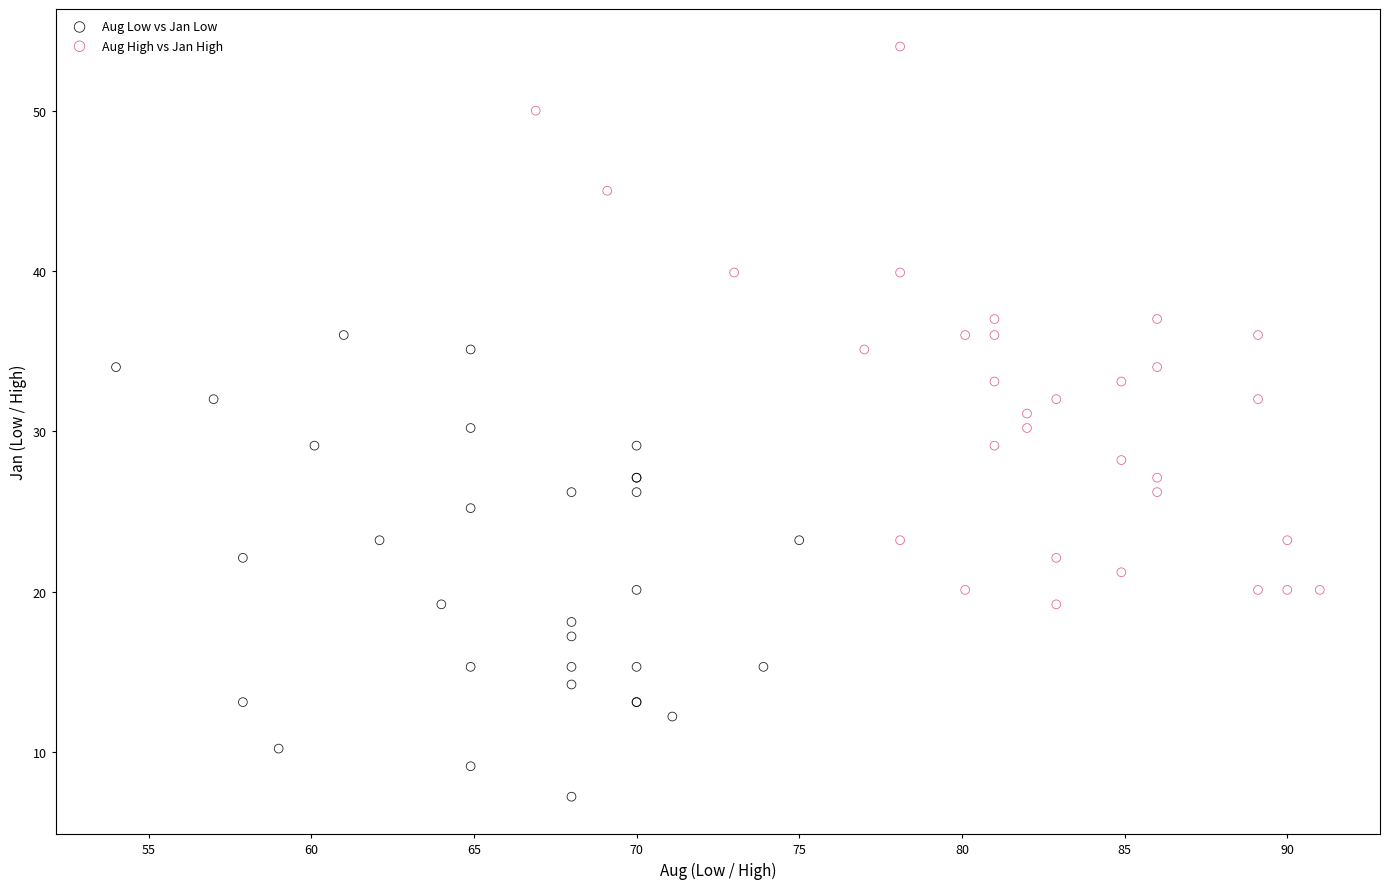

What are all the series names shown in the legend?

Aug Low vs Jan Low, Aug High vs Jan High